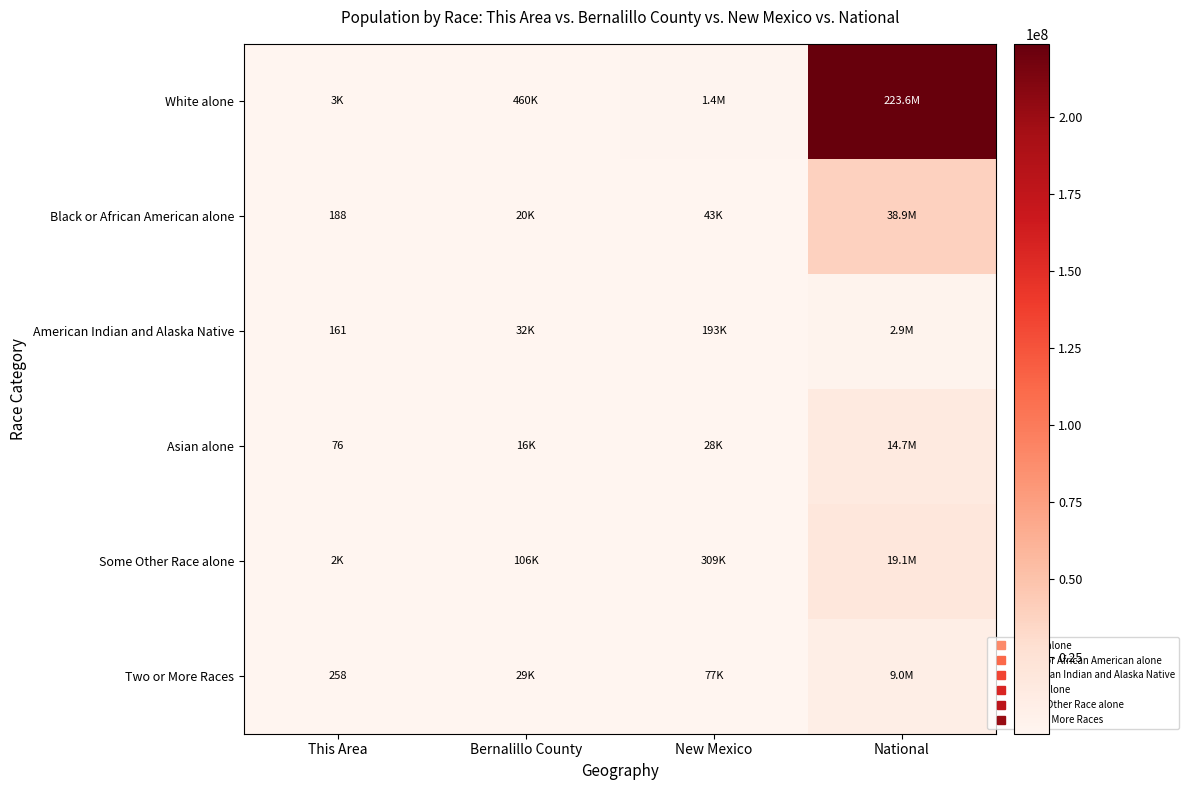

At which category is the sum across all series the highest?

National